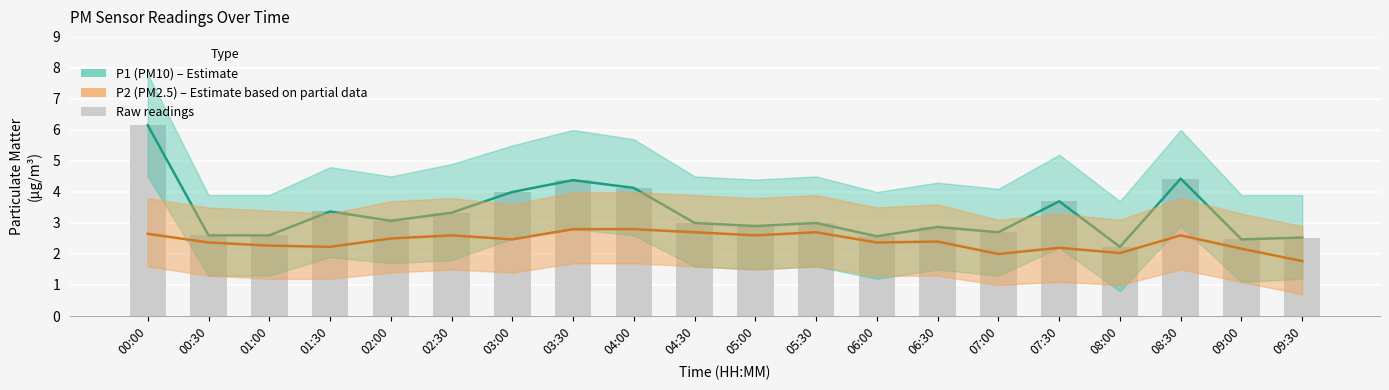

What is the spread (max minus min) of values at 04:30?

0.3